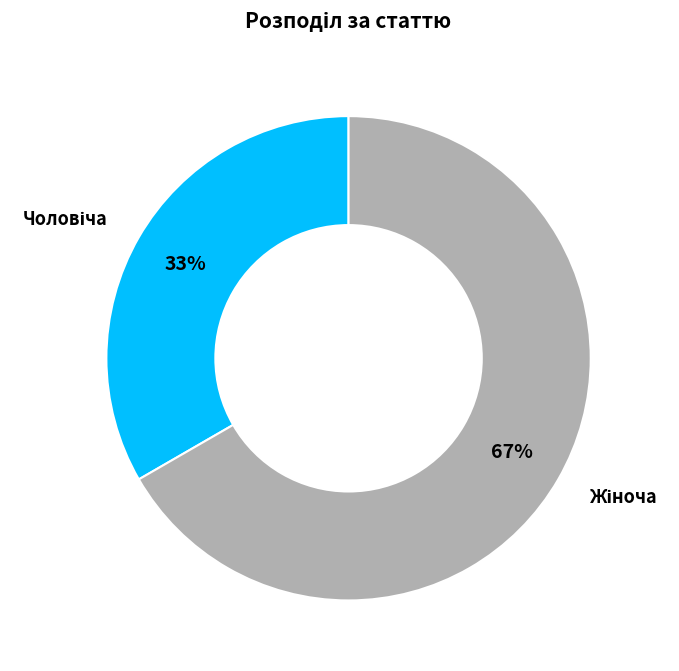

Is there any slice that represents more than half of the pie?

Yes